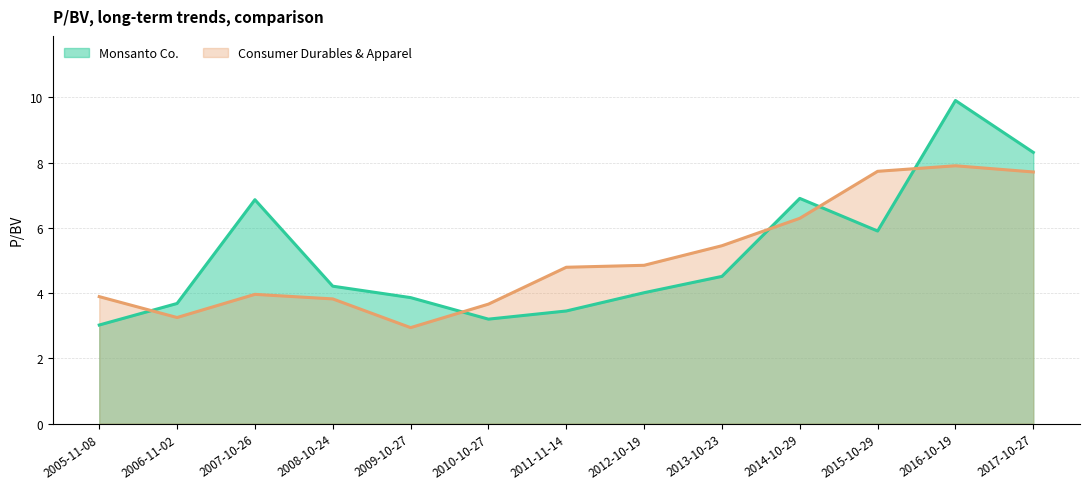

True or false: Monsanto Co. has a value of 6.9 at 2014-10-29.

True